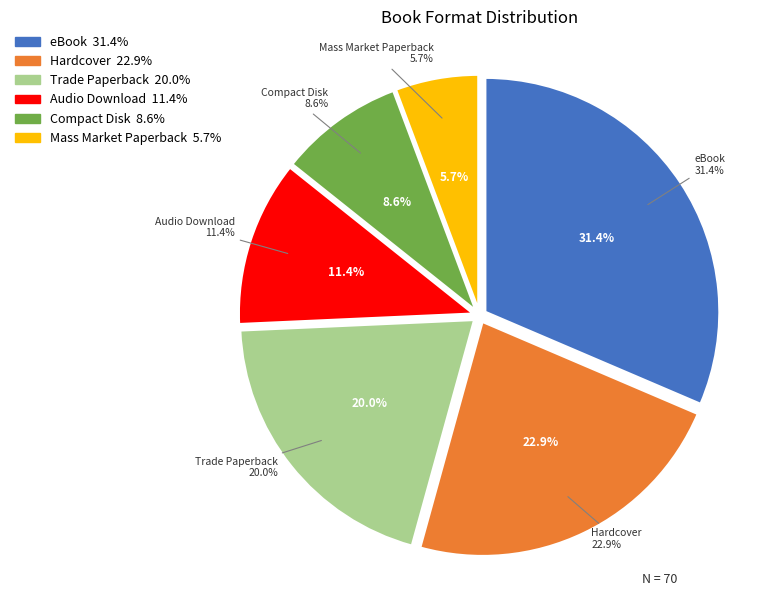

Which category has the biggest portion of the pie?

eBook